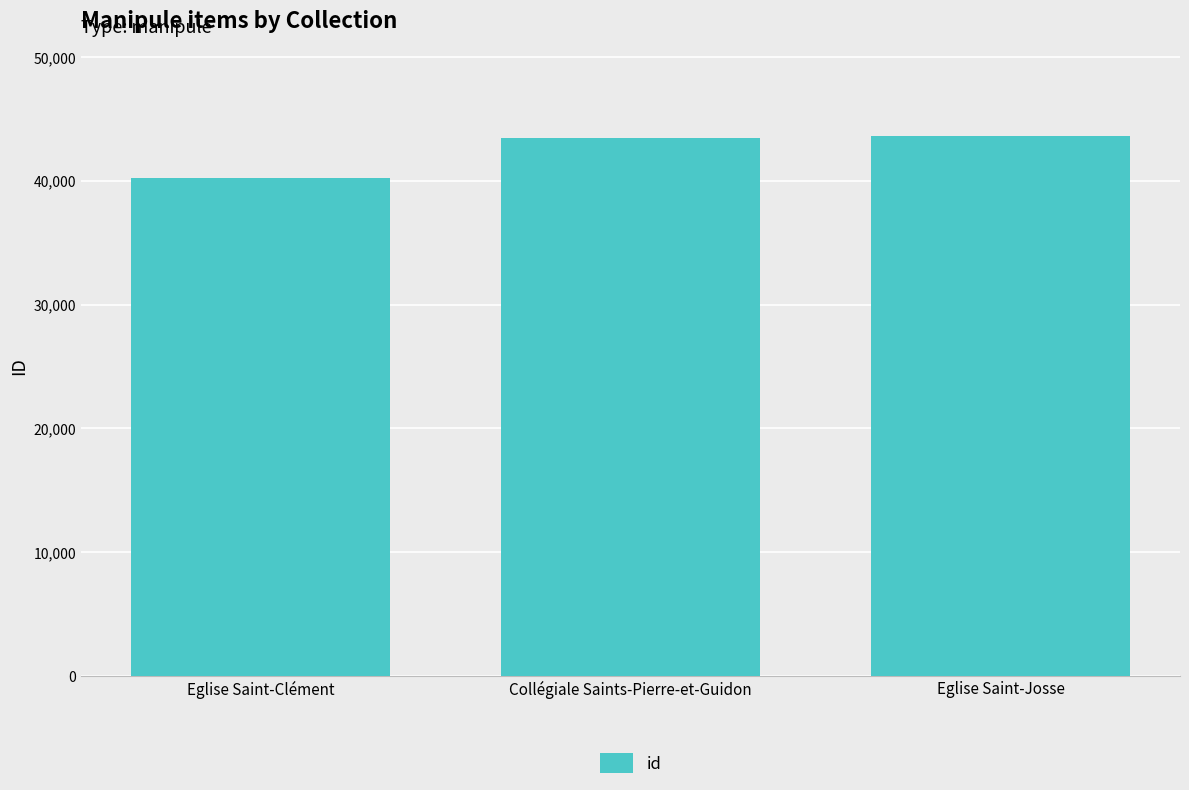

What is the value of the 1st bar from the left?

40193